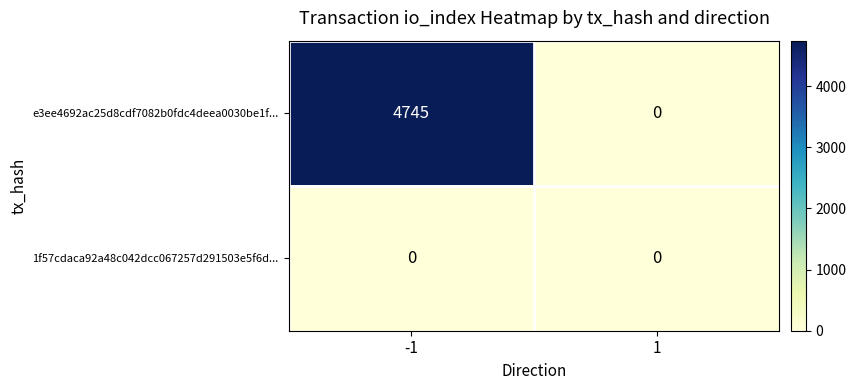

Is the value of e3ee4692ac25d8cdf7082b0fdc4deea0030be1f... at -1 greater than the value of 1f57cdaca92a48c042dcc067257d291503e5f6d... at -1?

Yes